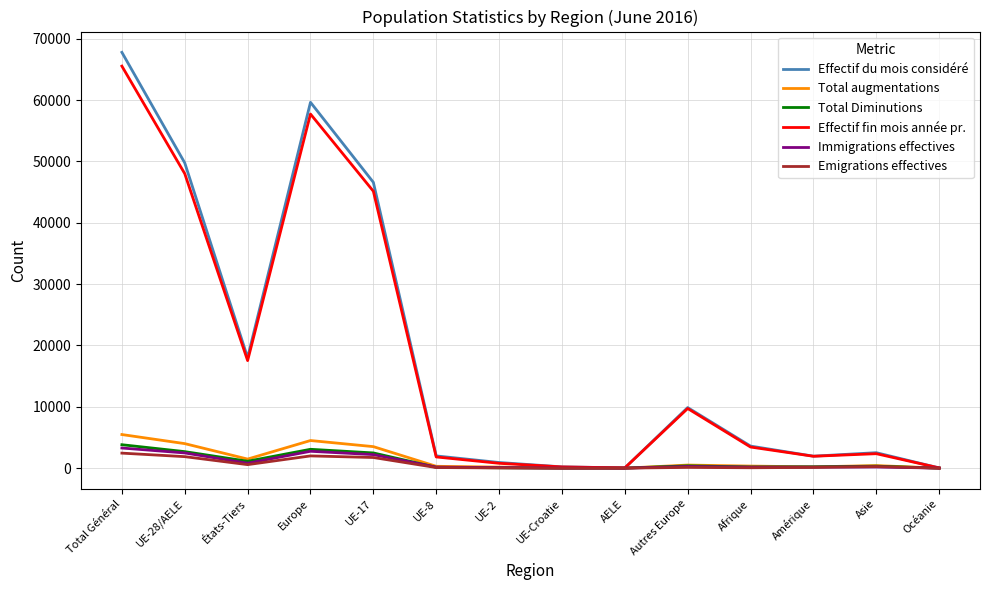

Which series has the widest spread of values?

Effectif du mois considéré